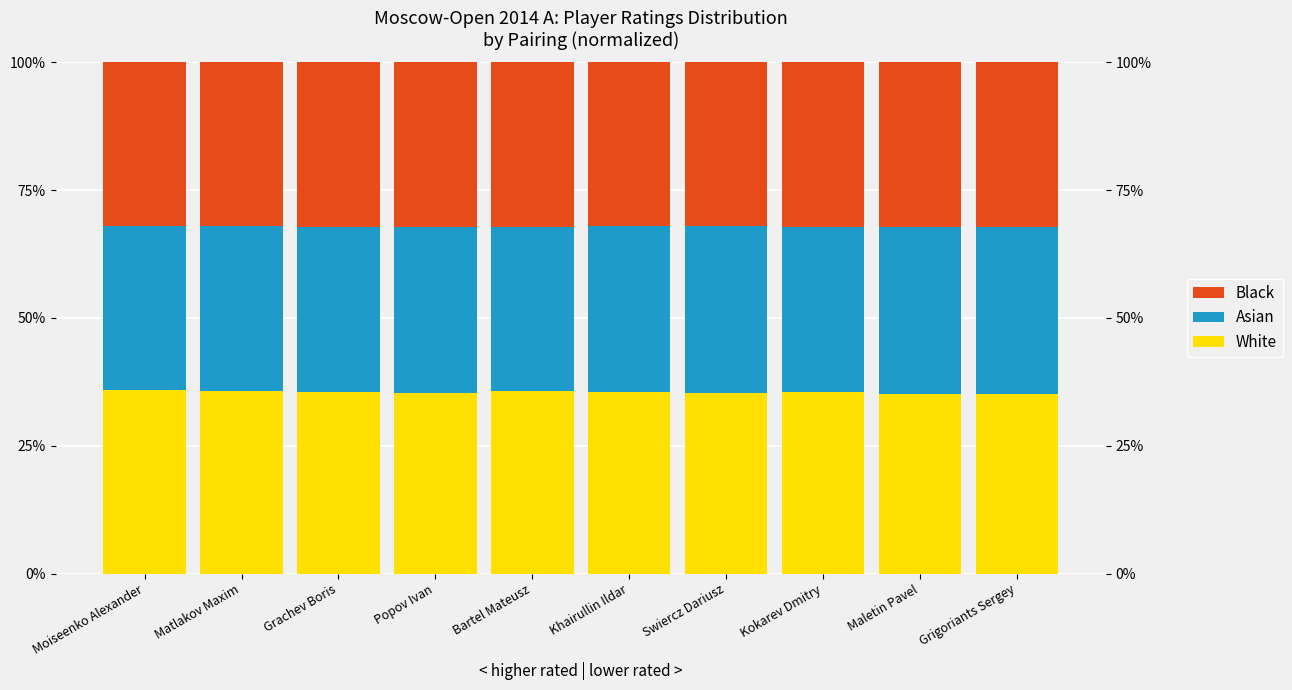

How many distinct data groups are displayed?

3